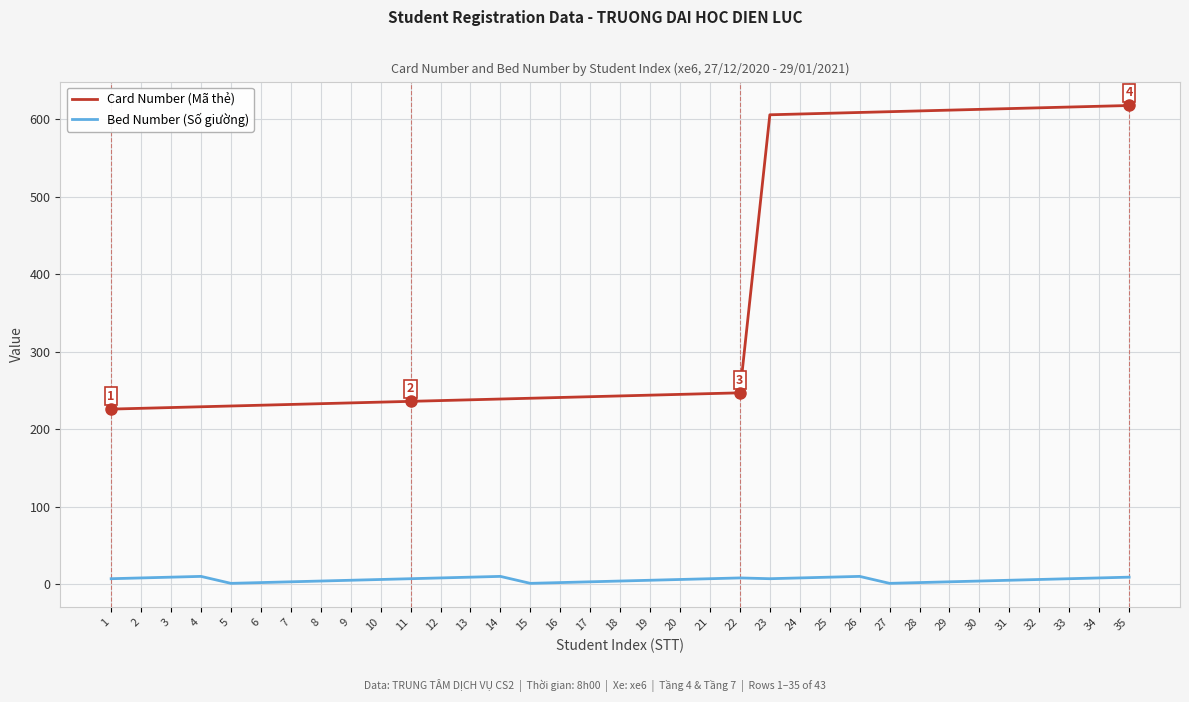

The value of Card Number (Mã thẻ) at 21 is 246. True or false?

True